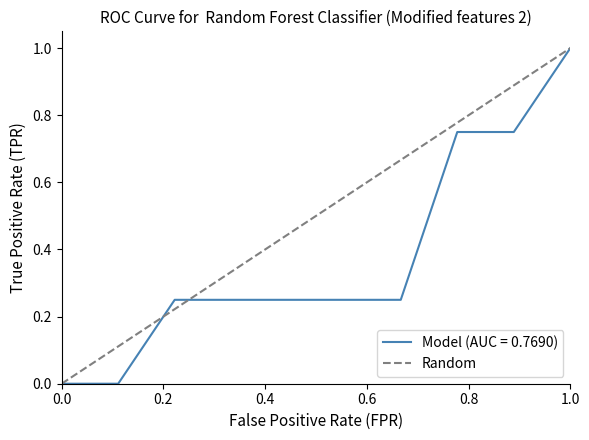

The Model (AUC = 0.7690) series shows 0.0 at 0.0. True or false?

True